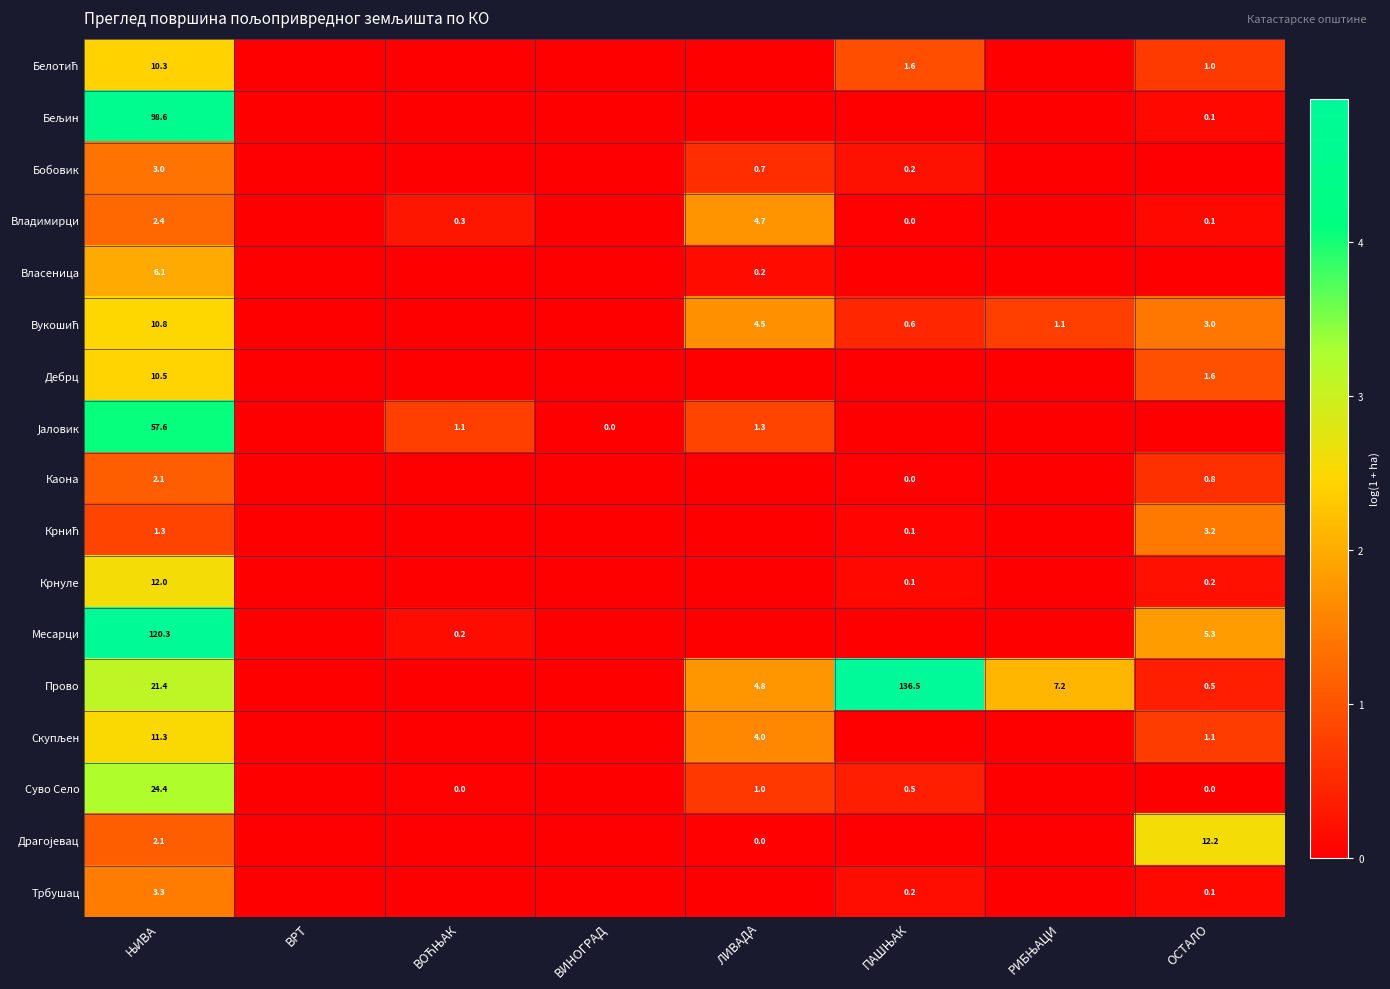

At which category is the sum across all series the highest?

ЊИВА